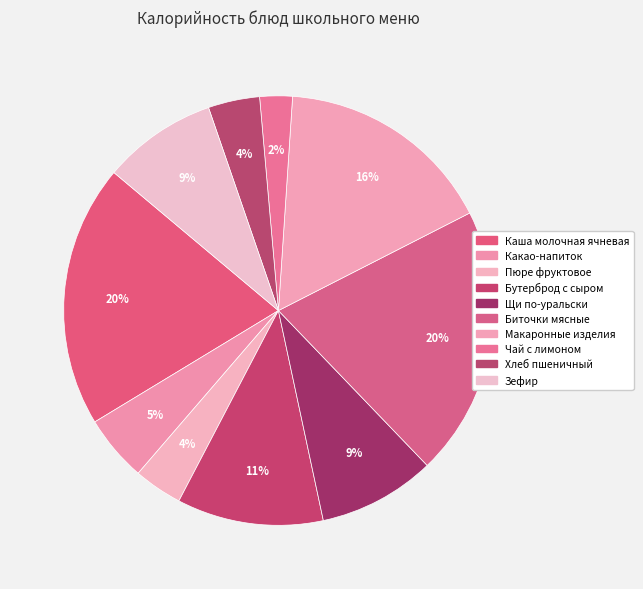

Is it true that Щи по-уральски is 9% of the pie?

True